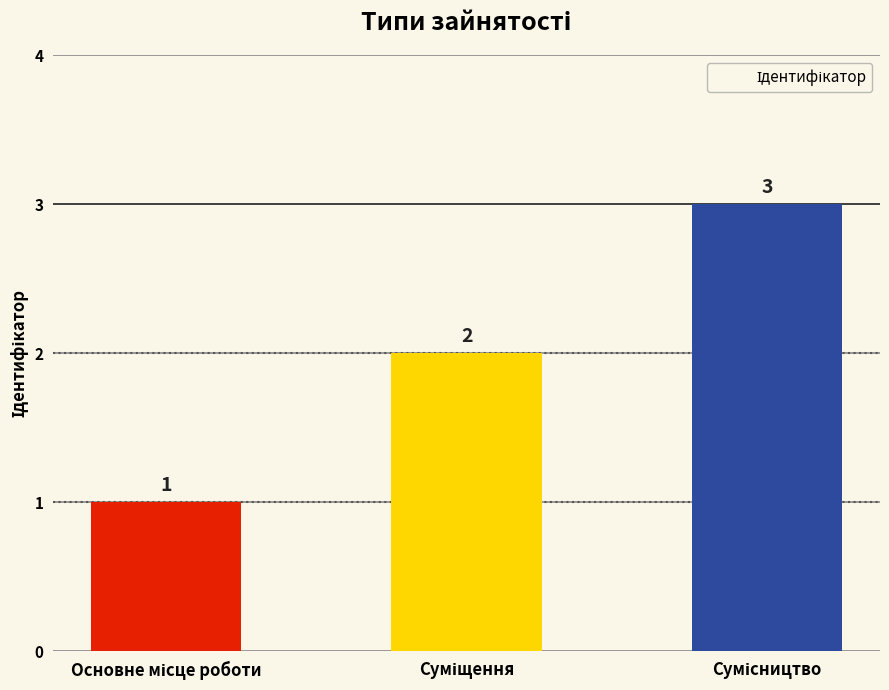

What is the value of the 3rd bar from the left?

3